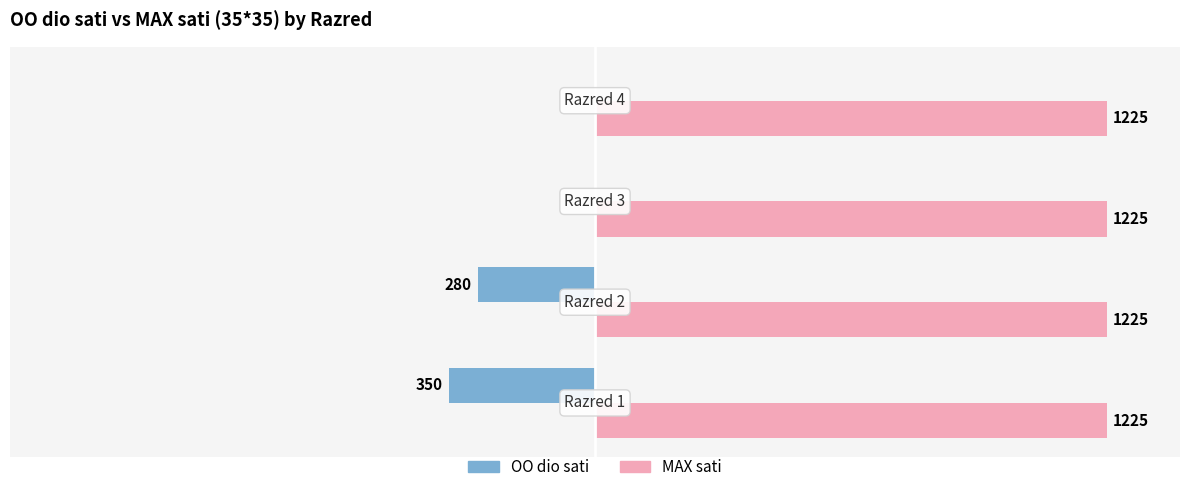

Which series has the largest total across all categories?

MAX sati